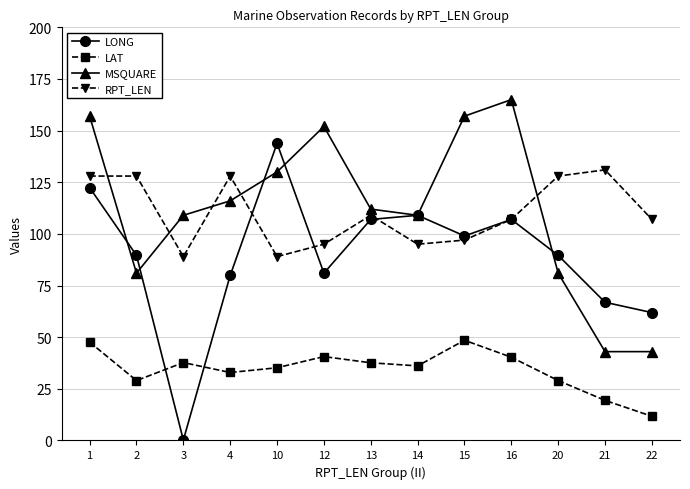

What is the difference between the second highest and second lowest values in the MSQUARE series?

114.0